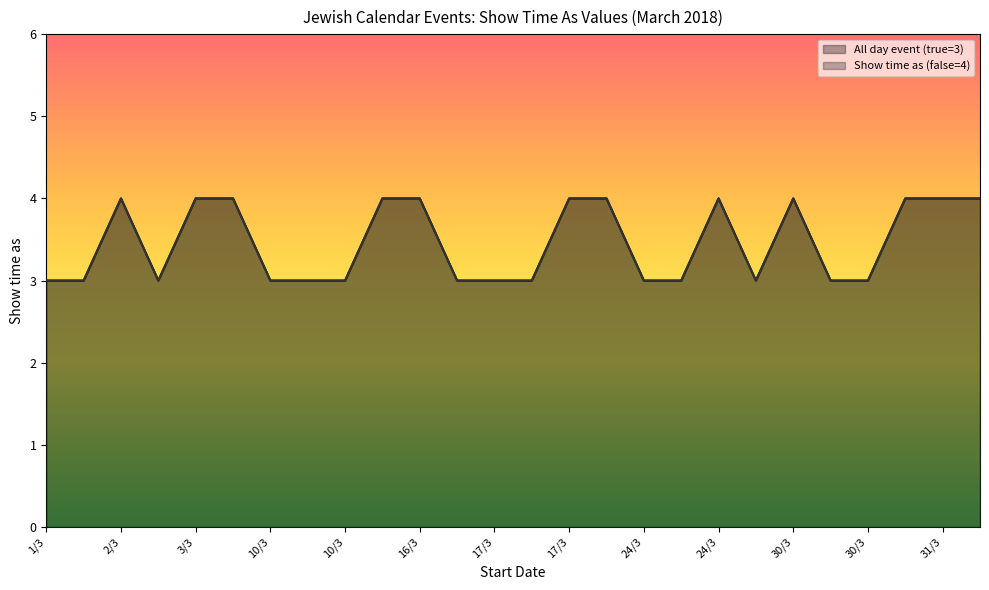

True or false: All day event (true=3) has more than 1 interior local peaks.

True